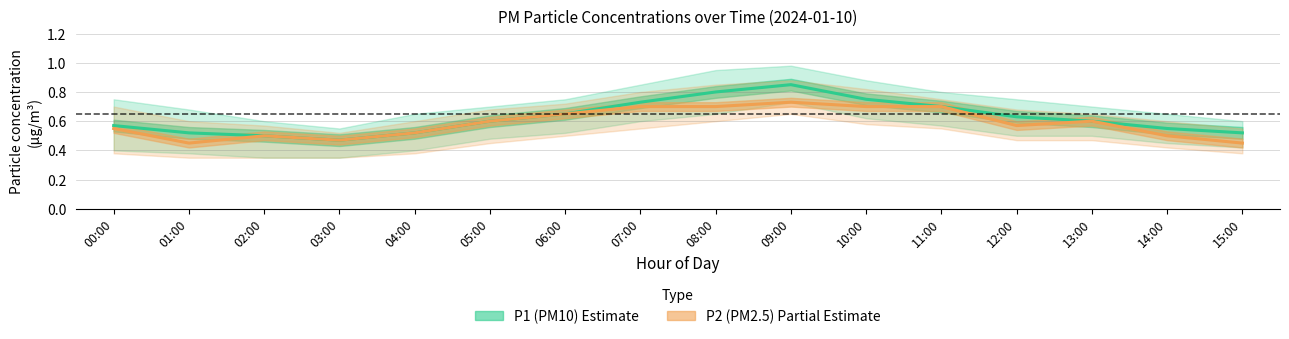

Reading left to right, transcribe all the data shown in this chart.

P1 (PM10): 0.6	0.5	0.5	0.5	0.5	0.6	0.7	0.7	0.8	0.8	0.8	0.7	0.6	0.6	0.6	0.5
P2 (PM2.5): 0.6	0.5	0.5	0.5	0.5	0.6	0.7	0.7	0.7	0.7	0.7	0.7	0.6	0.6	0.5	0.5